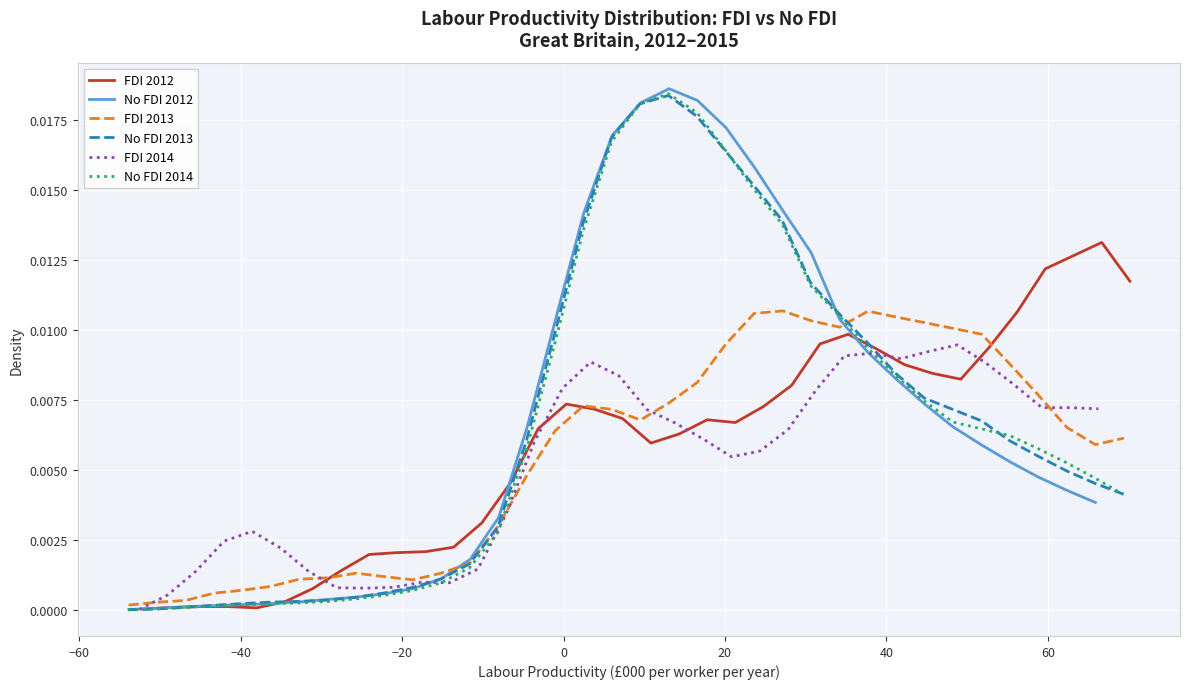

At how many categories does at least one series exceed 0?

35